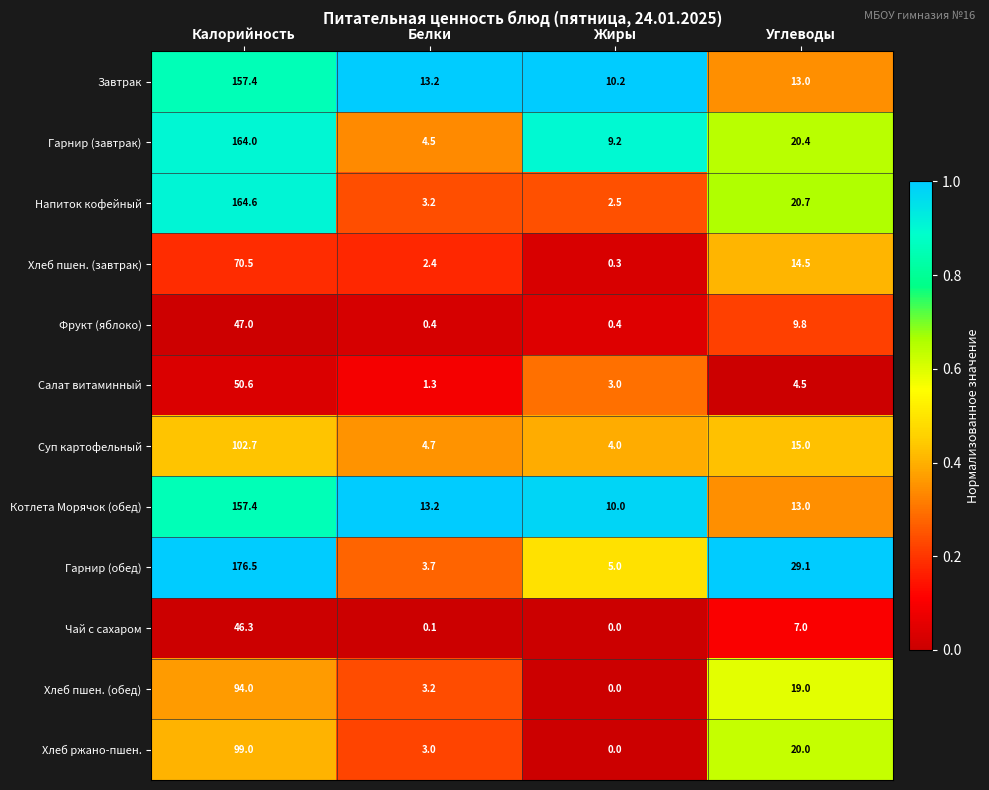

What is the maximum value for Гарнир (обед)?

176.5